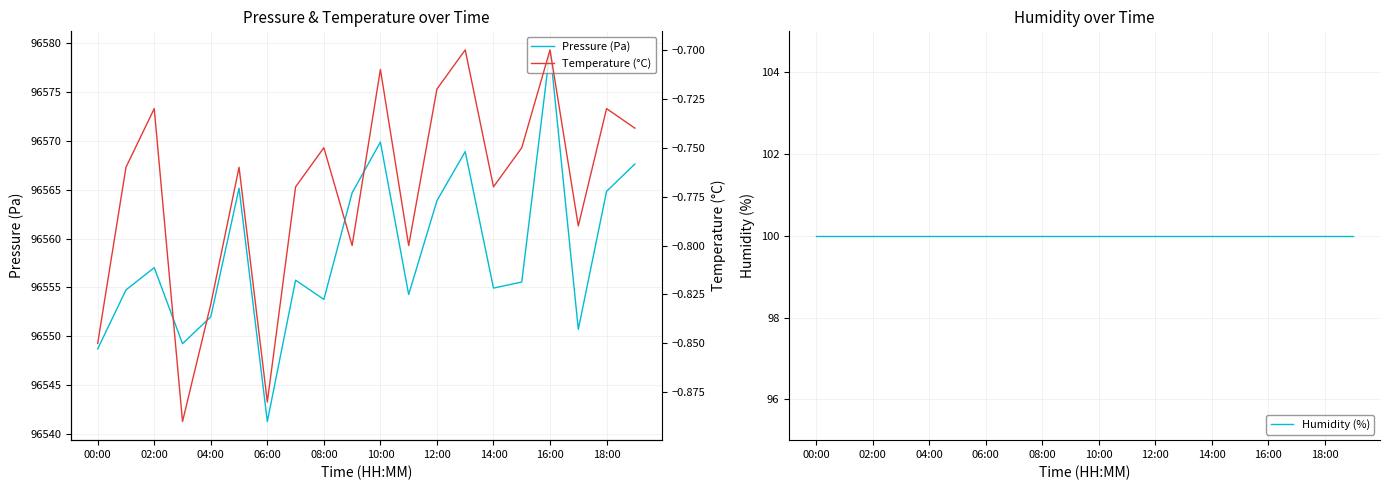

True or false: Humidity (%) has more than 0 points higher than both neighbors.

False